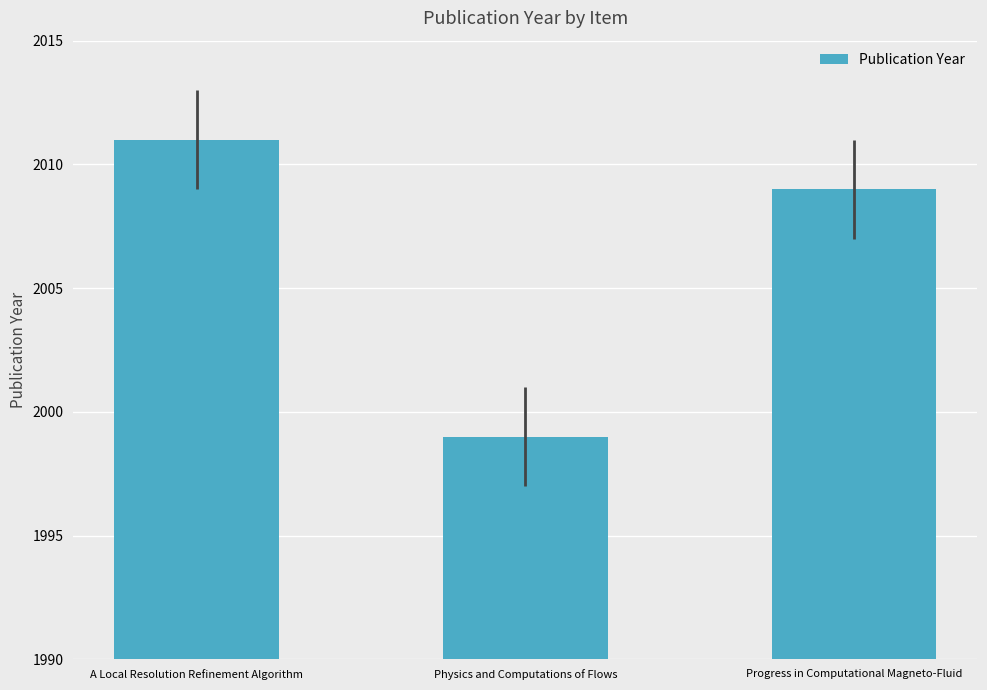

What is the ratio of the value at Progress in Computational Magneto-Fluid to the value at Physics and Computations of Flows?

1.0